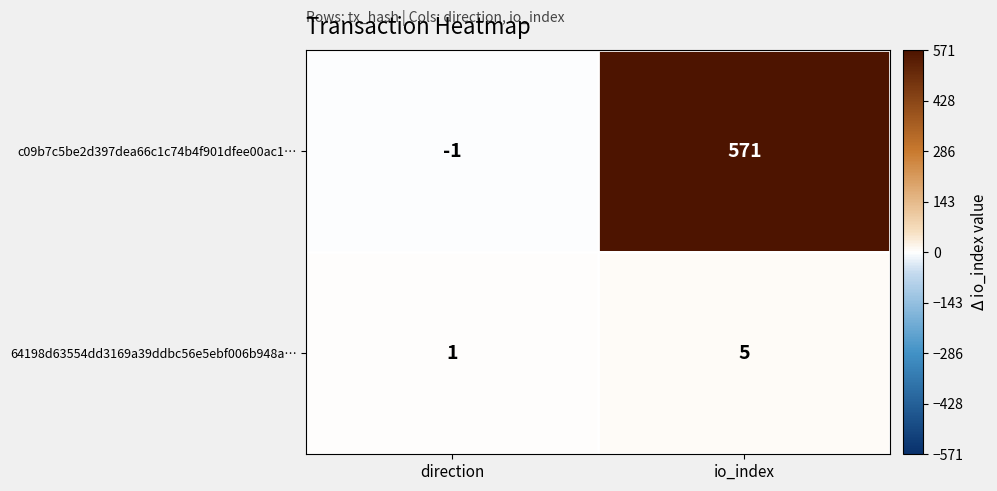

Reading left to right, transcribe all the data shown in this chart.

c09b7c5be2d397dea66c1c74b4f901dfee00ac1…: -1	571
64198d63554dd3169a39ddbc56e5ebf006b948a…: 1	5